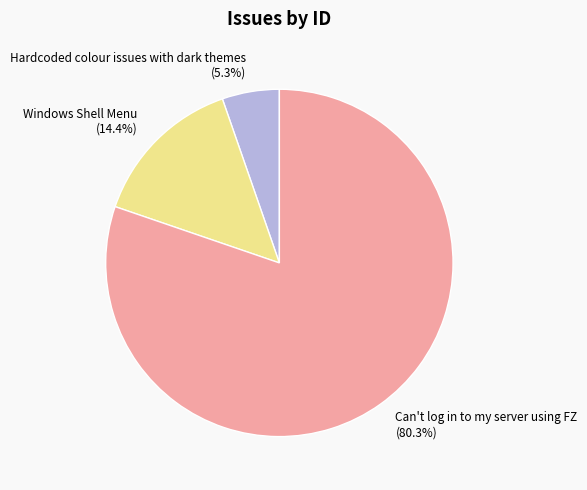

Count the number of slices in the pie.

3